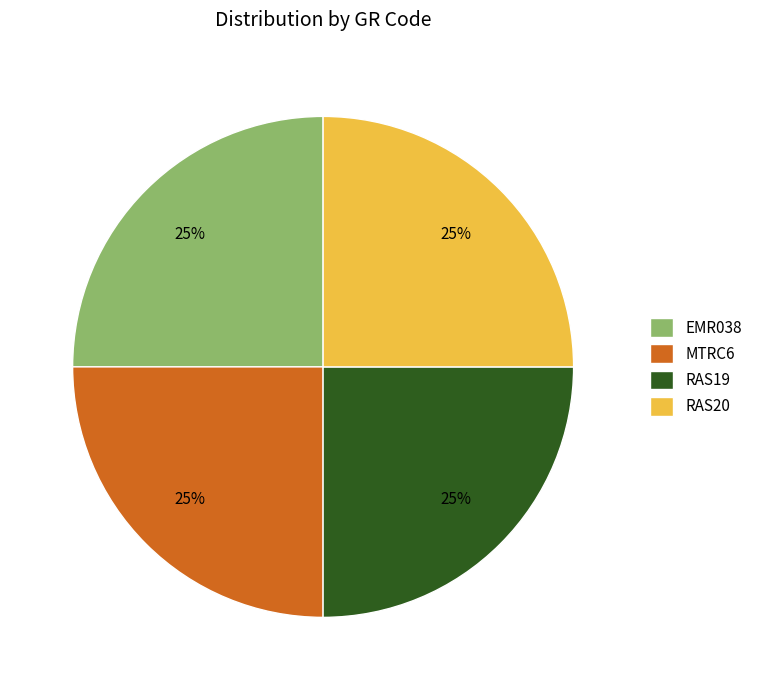

Count the number of slices in the pie.

4